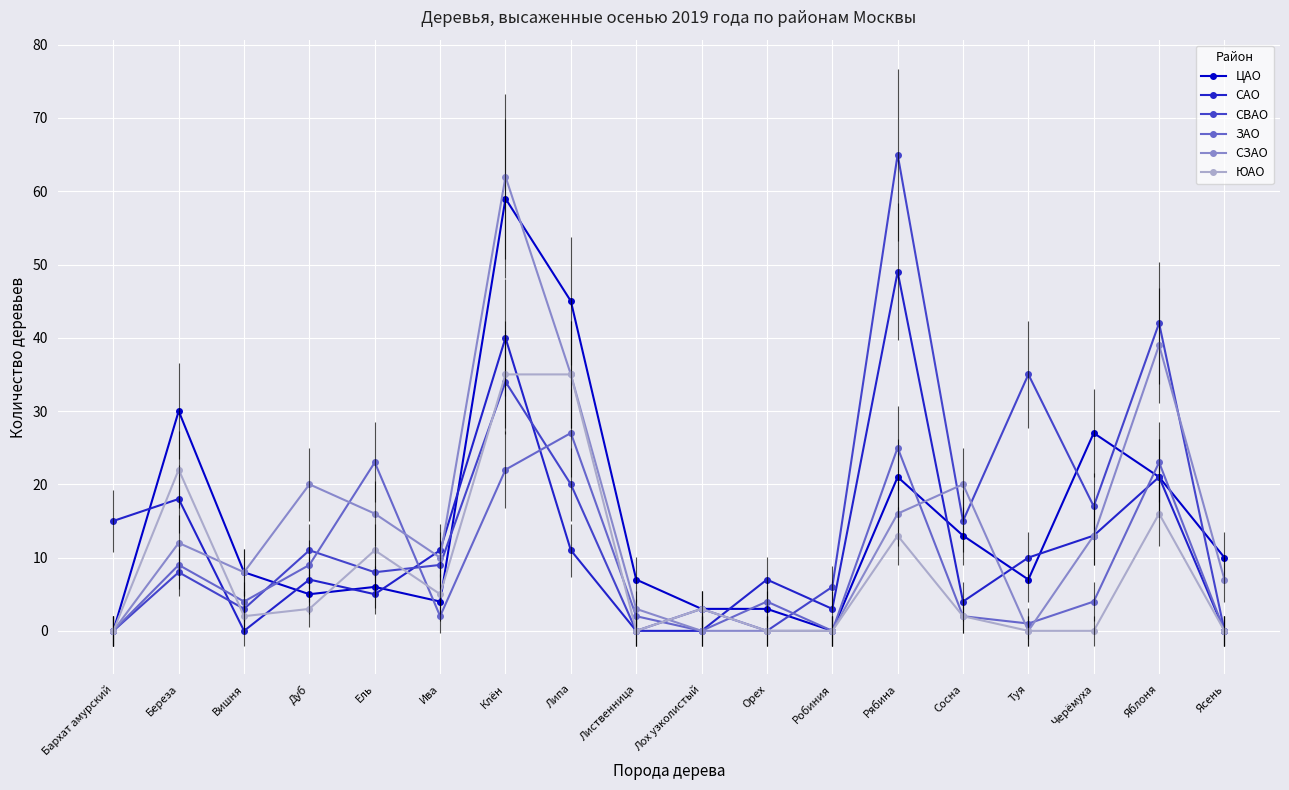

Reading left to right, list all the values displayed in this chart.

ЦАО: Бархат амурский=0	Береза=30	Вишня=8	Дуб=5	Ель=6	Ива=4	Клён=59	Липа=45	Лиственница=7	Лох узколистый=3	Орех=3	Робиния=0	Рябина=21	Сосна=13	Туя=7	Черёмуха=27	Яблоня=21	Ясень=10
САО: Бархат амурский=15	Береза=18	Вишня=0	Дуб=7	Ель=5	Ива=11	Клён=40	Липа=11	Лиственница=0	Лох узколистый=0	Орех=7	Робиния=3	Рябина=49	Сосна=4	Туя=10	Черёмуха=13	Яблоня=21	Ясень=0
СВАО: Бархат амурский=0	Береза=8	Вишня=3	Дуб=11	Ель=8	Ива=9	Клён=34	Липа=20	Лиственница=0	Лох узколистый=3	Орех=0	Робиния=6	Рябина=65	Сосна=15	Туя=35	Черёмуха=17	Яблоня=42	Ясень=0
ЗАО: Бархат амурский=0	Береза=9	Вишня=4	Дуб=9	Ель=23	Ива=2	Клён=22	Липа=27	Лиственница=2	Лох узколистый=0	Орех=4	Робиния=0	Рябина=25	Сосна=2	Туя=1	Черёмуха=4	Яблоня=23	Ясень=0
СЗАО: Бархат амурский=0	Береза=12	Вишня=8	Дуб=20	Ель=16	Ива=10	Клён=62	Липа=35	Лиственница=3	Лох узколистый=0	Орех=0	Робиния=0	Рябина=16	Сосна=20	Туя=0	Черёмуха=13	Яблоня=39	Ясень=7
ЮАО: Бархат амурский=0	Береза=22	Вишня=2	Дуб=3	Ель=11	Ива=5	Клён=35	Липа=35	Лиственница=0	Лох узколистый=3	Орех=0	Робиния=0	Рябина=13	Сосна=2	Туя=0	Черёмуха=0	Яблоня=16	Ясень=0